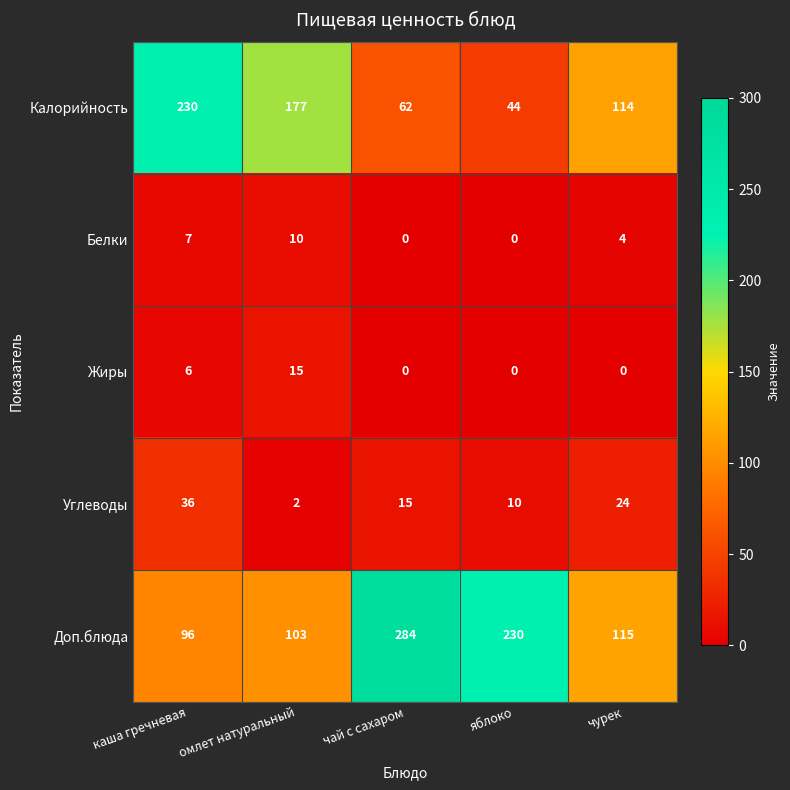

What is the average value of the Углеводы series?

17